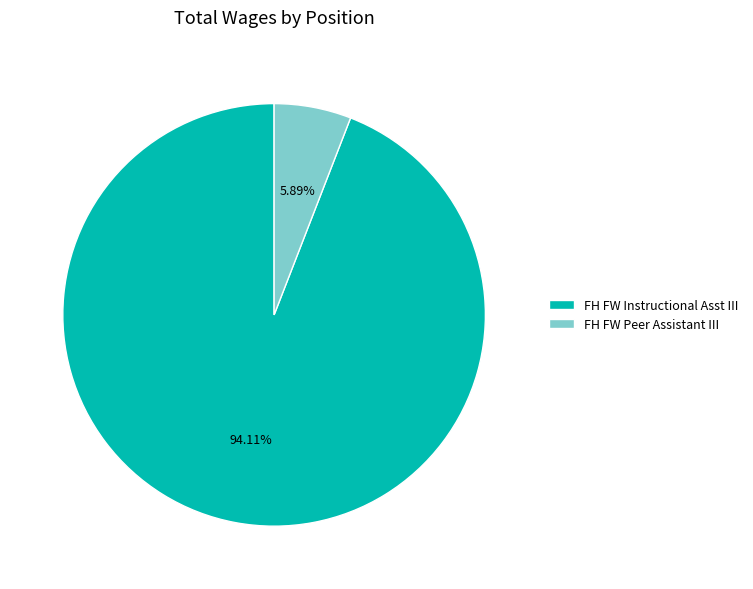

Is there any slice that represents more than half of the pie?

Yes